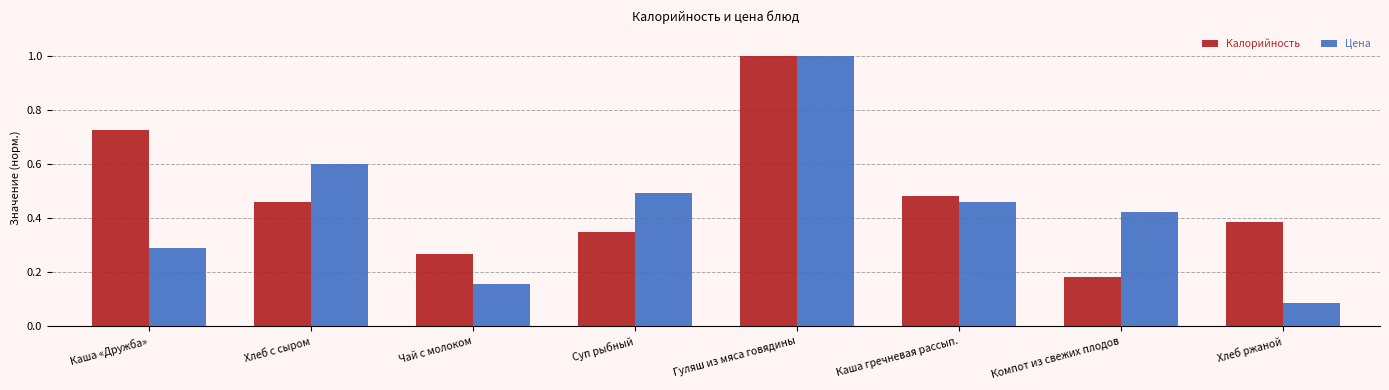

What is the difference between the Калорийность values at Хлеб ржаной and Гуляш из мяса говядины?

0.6